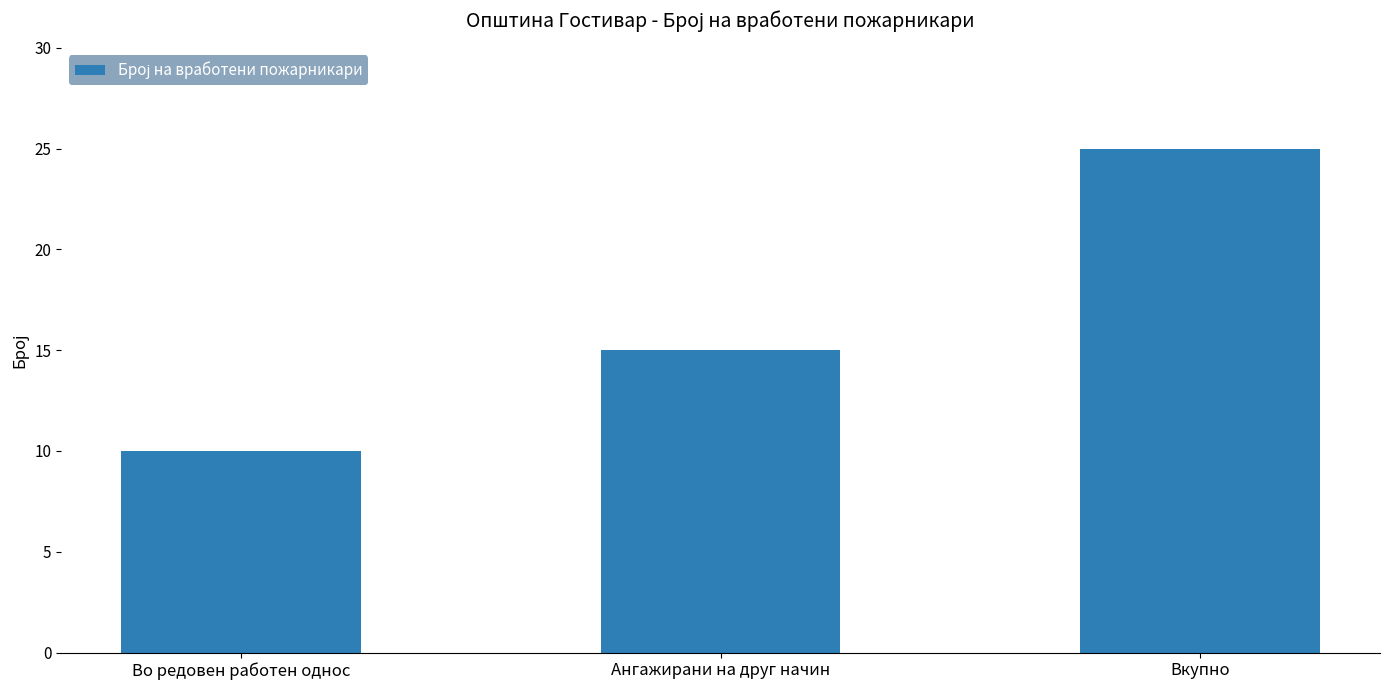

How many data points are less than 15?

1